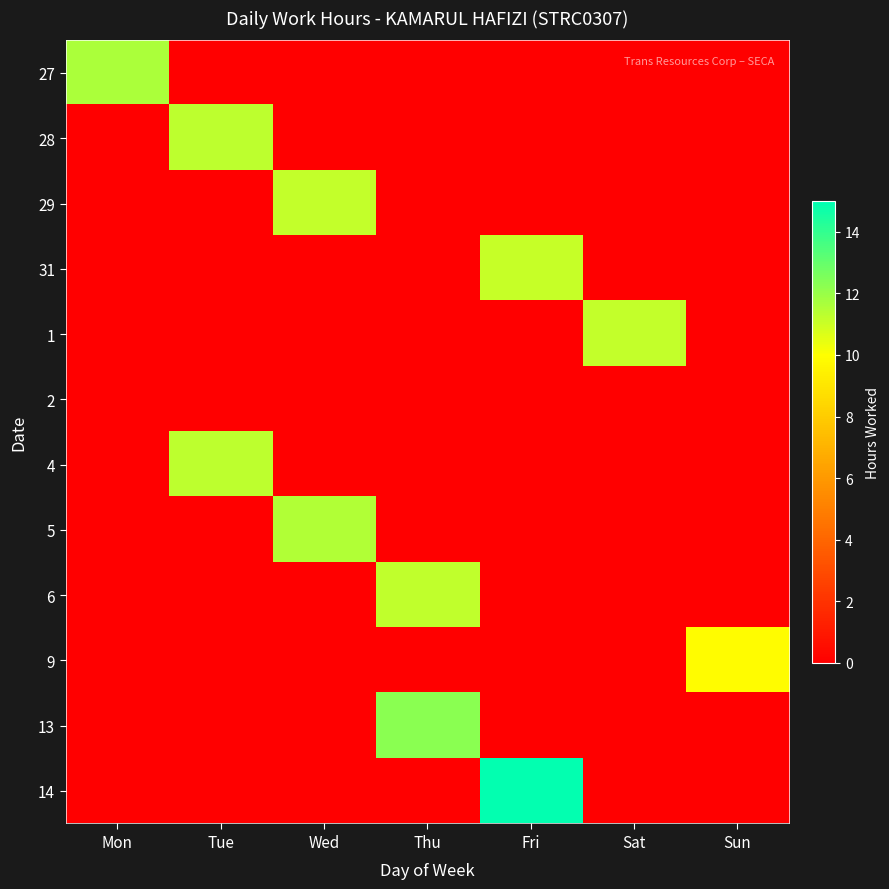

Count the number of data series in this chart.

12